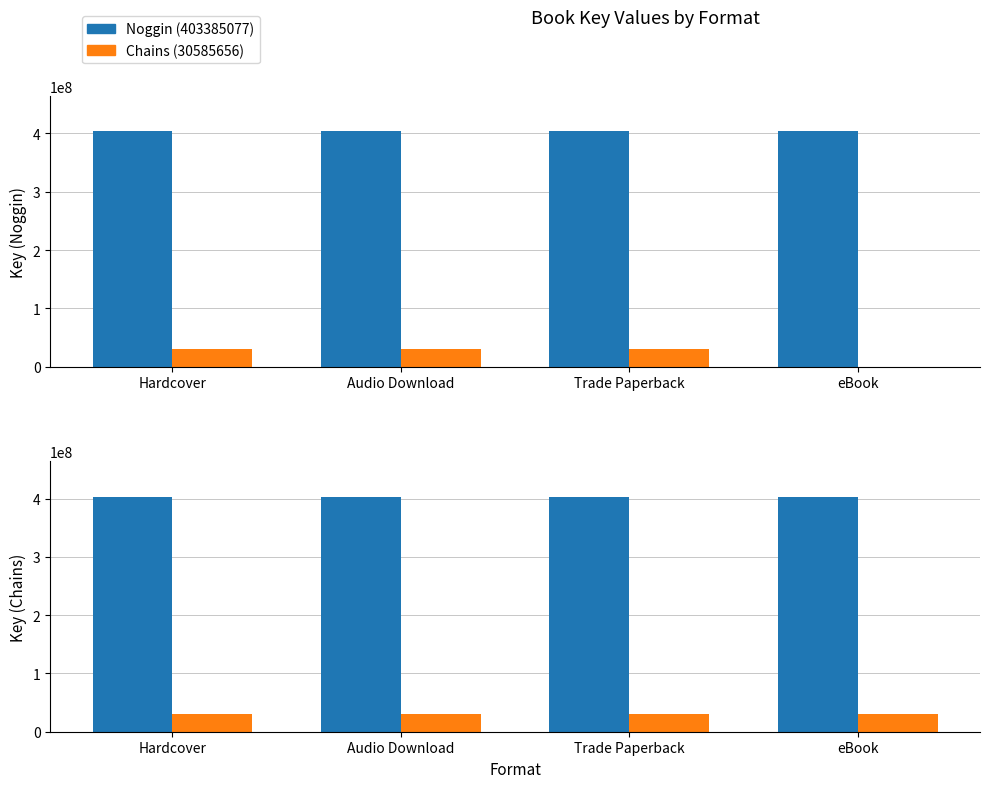

Read the Chains (30585656) value at eBook.

30585656